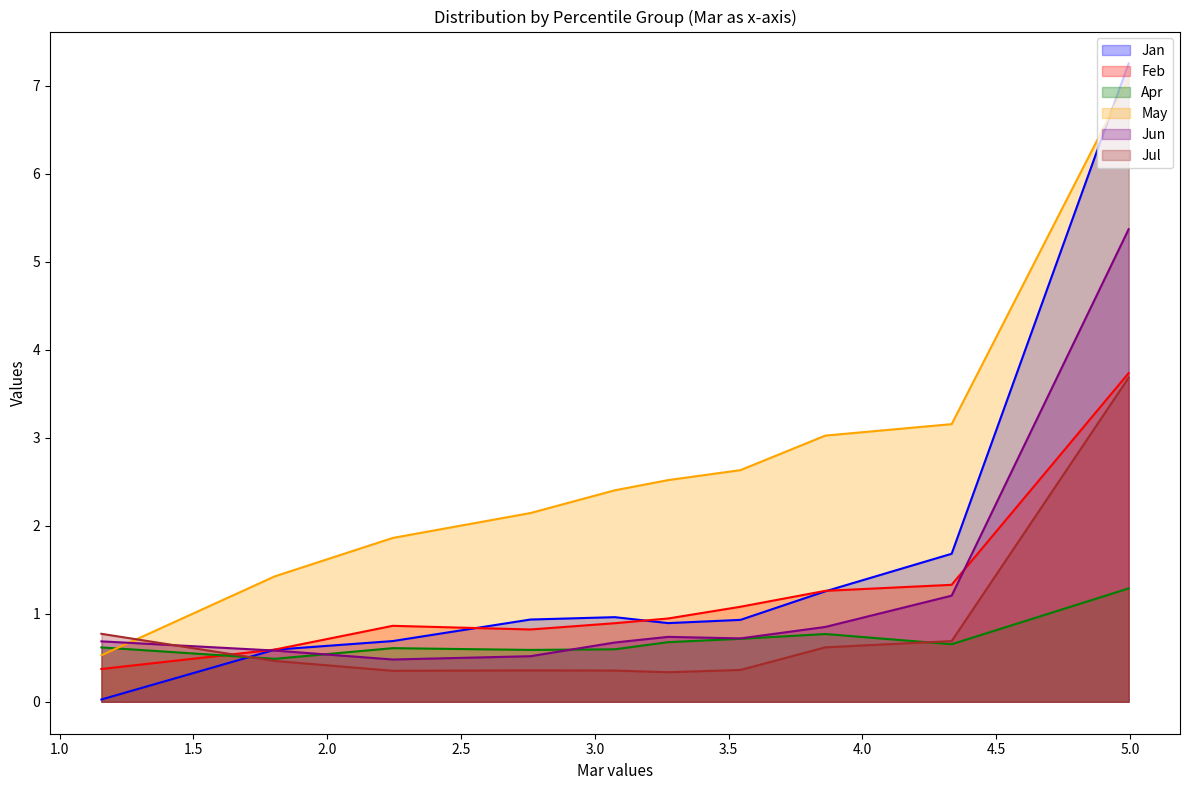

At which category is the sum across all series the highest?

pct05